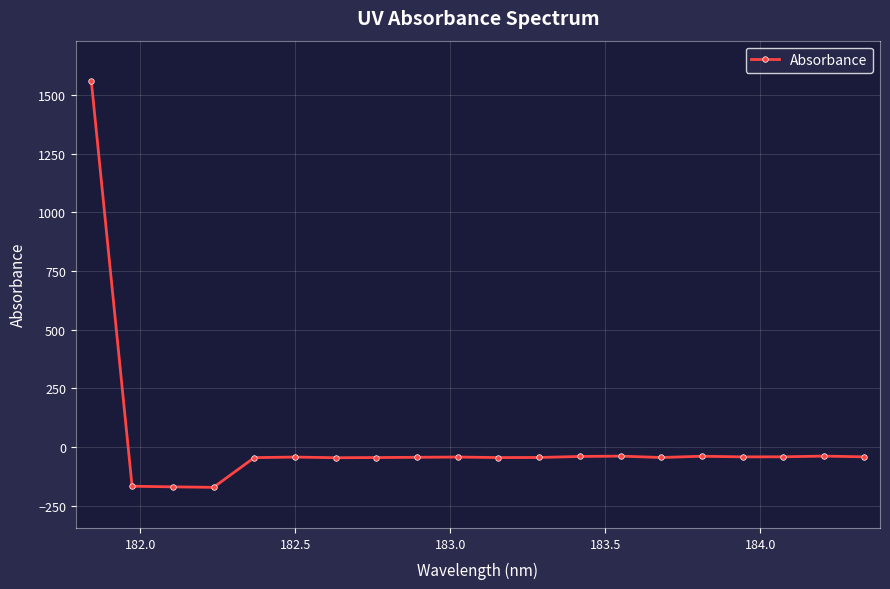

What is the sum of all values?

369.0